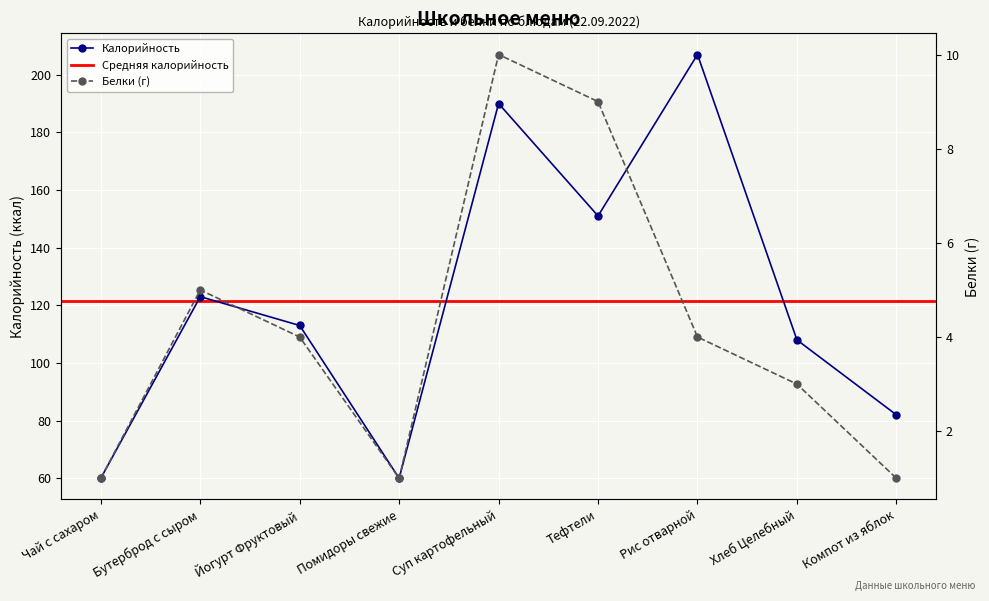

True or false: Калорийность and Белки cross at least once.

False